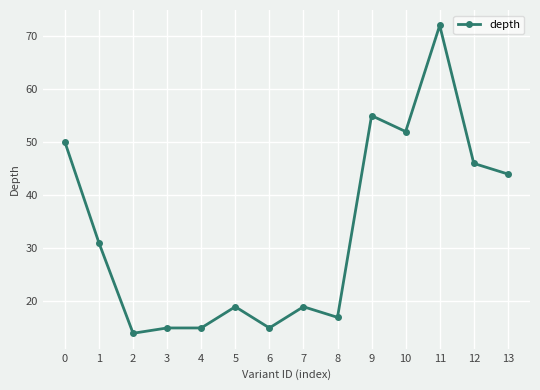

At which label is the value closest to 43?

13